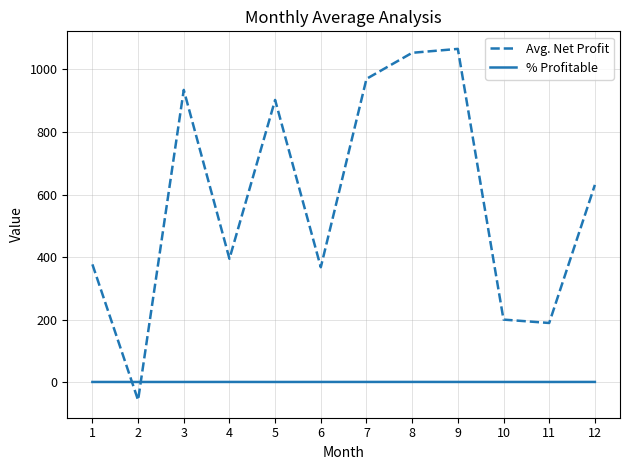

What are all the series names shown in the legend?

Avg. Net Profit, % Profitable